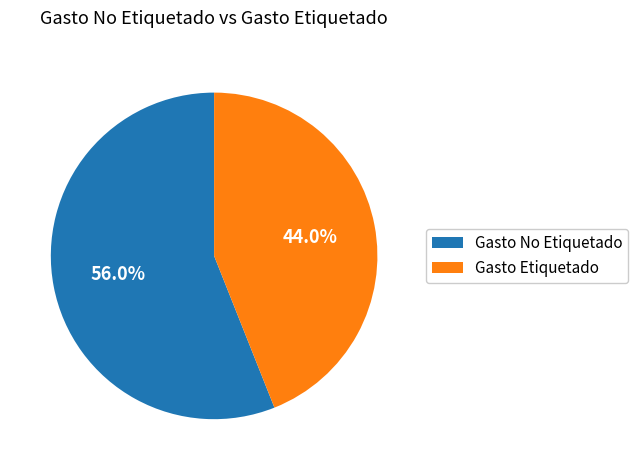

The Gasto No Etiquetado slice represents 56% of the pie. True or false?

True